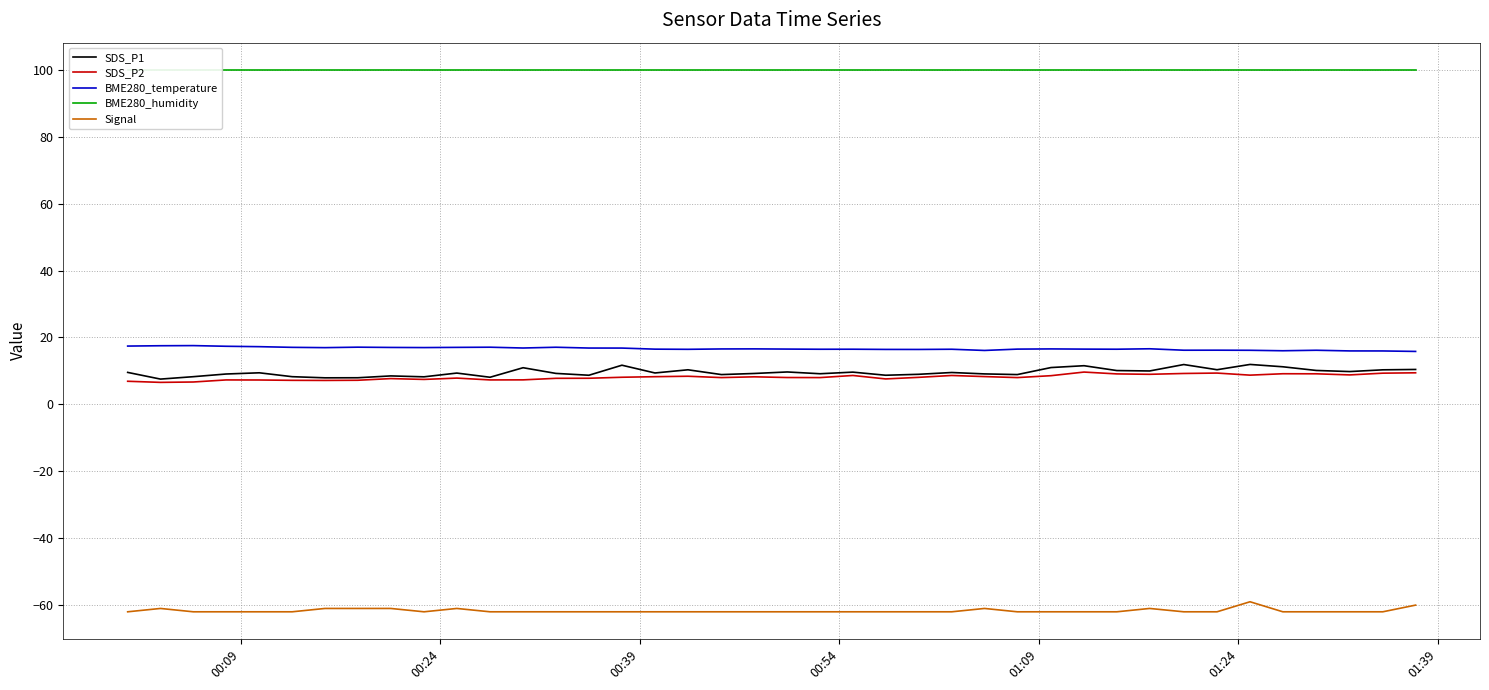

What is the minimum value for BME280_temperature?

15.8